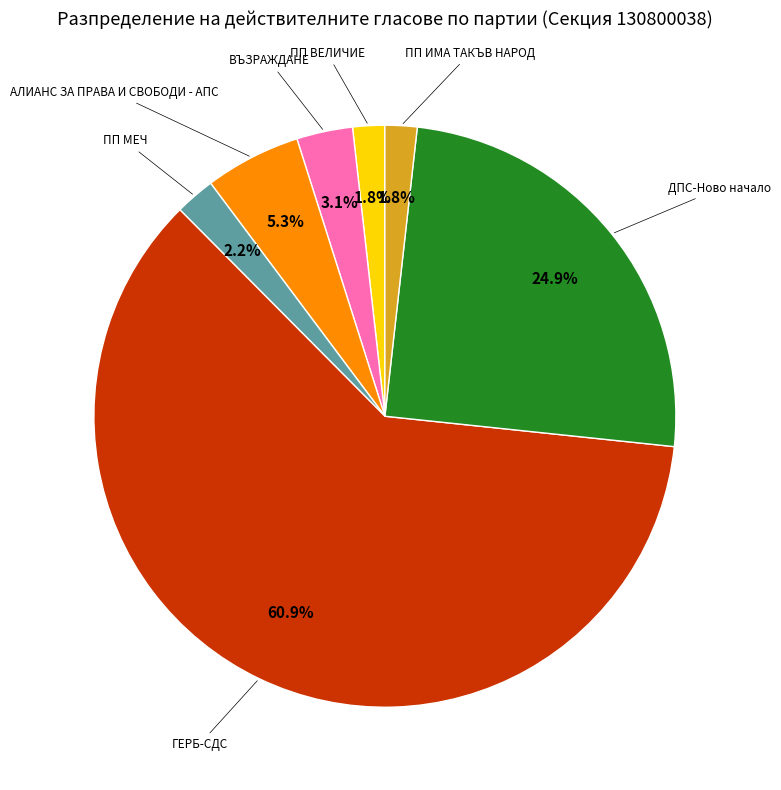

Is there any slice that represents more than half of the pie?

Yes